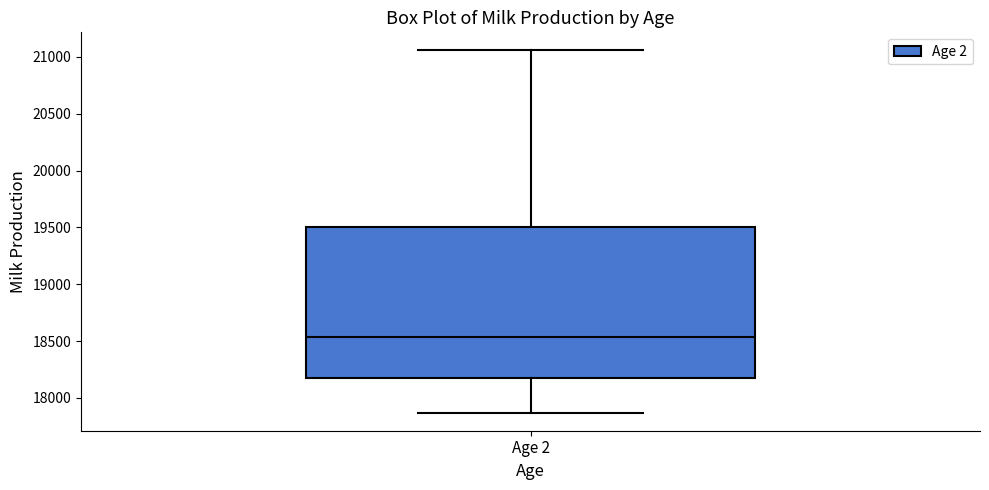

Read this box plot against the y-axis: the position of the median line, the range covered by the box, and the ends of both whiskers. The values are not printed on the chart, so give them approximately, as read against the axis.

median 18550, box 18150 to 19500, whiskers 17850 to 21050